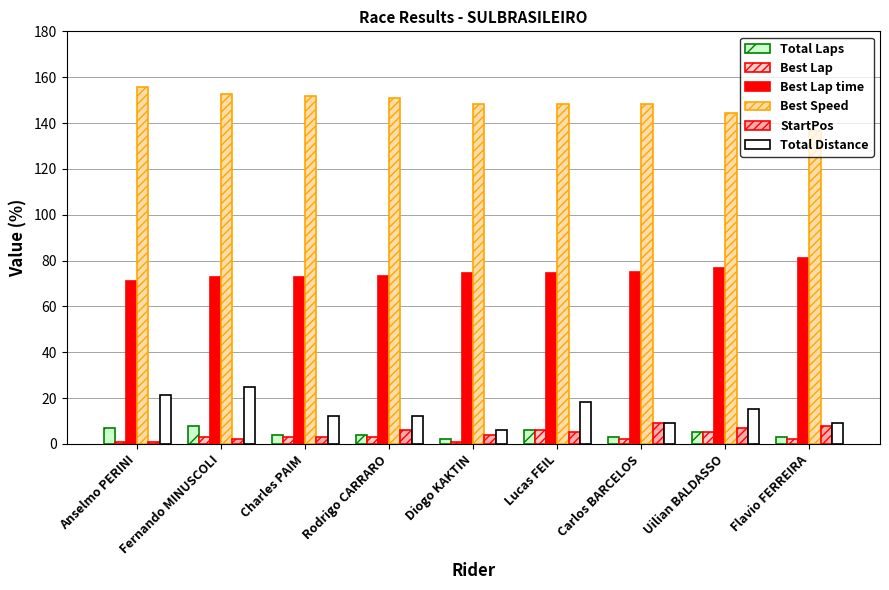

How many Total Laps values are between 3 and 6?

6